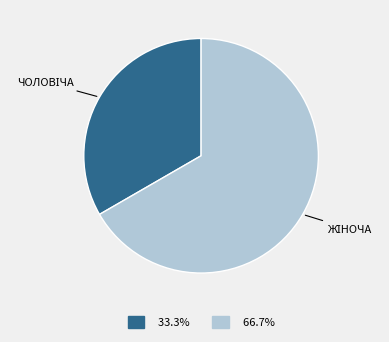

Is there a majority slice in this chart?

Yes